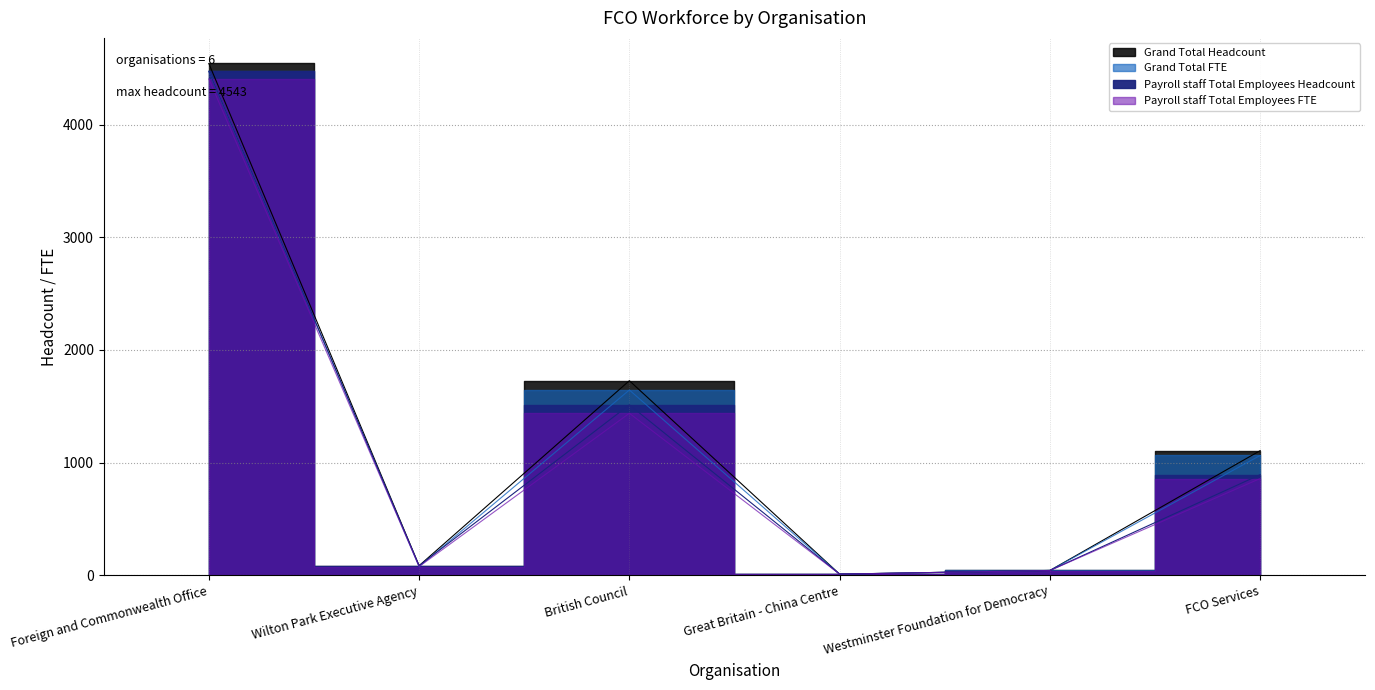

True or false: Payroll staff Total Employees FTE has more than 2 points higher than both neighbors.

False